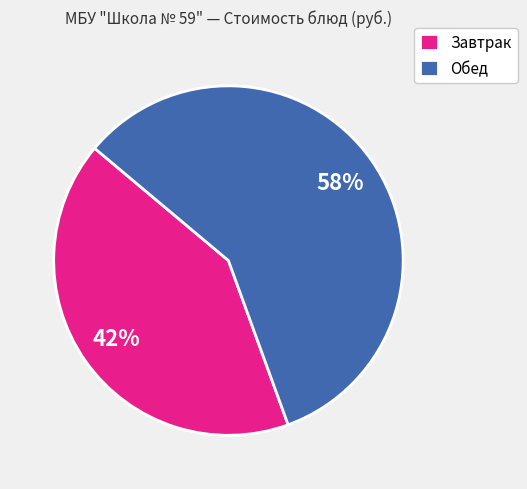

What is the ratio of the value at Обед to the value at Завтрак?

1.4